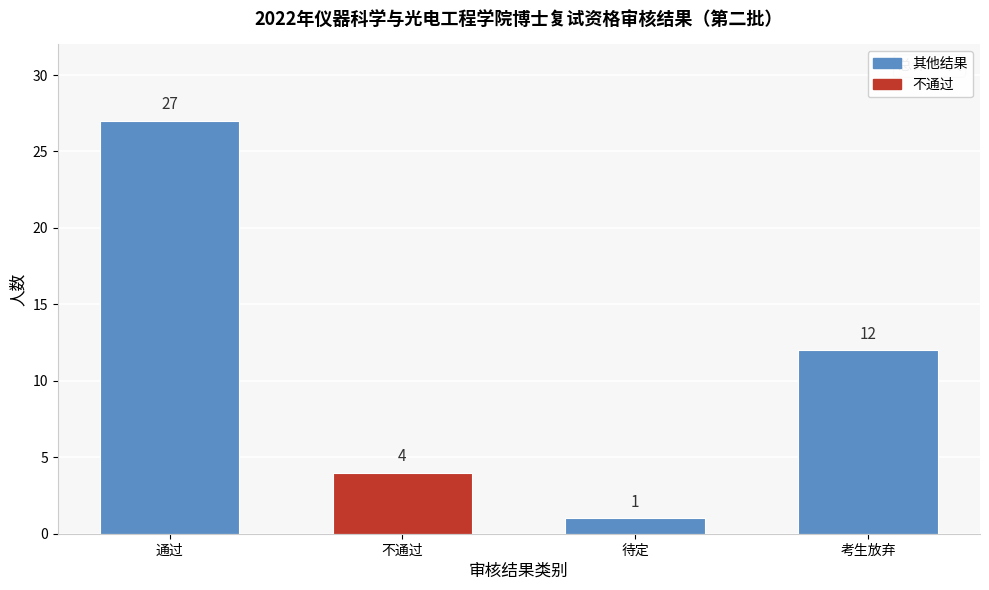

Reading left to right, list all the values displayed in this chart.

通过=27	不通过=4	待定=1	考生放弃=12